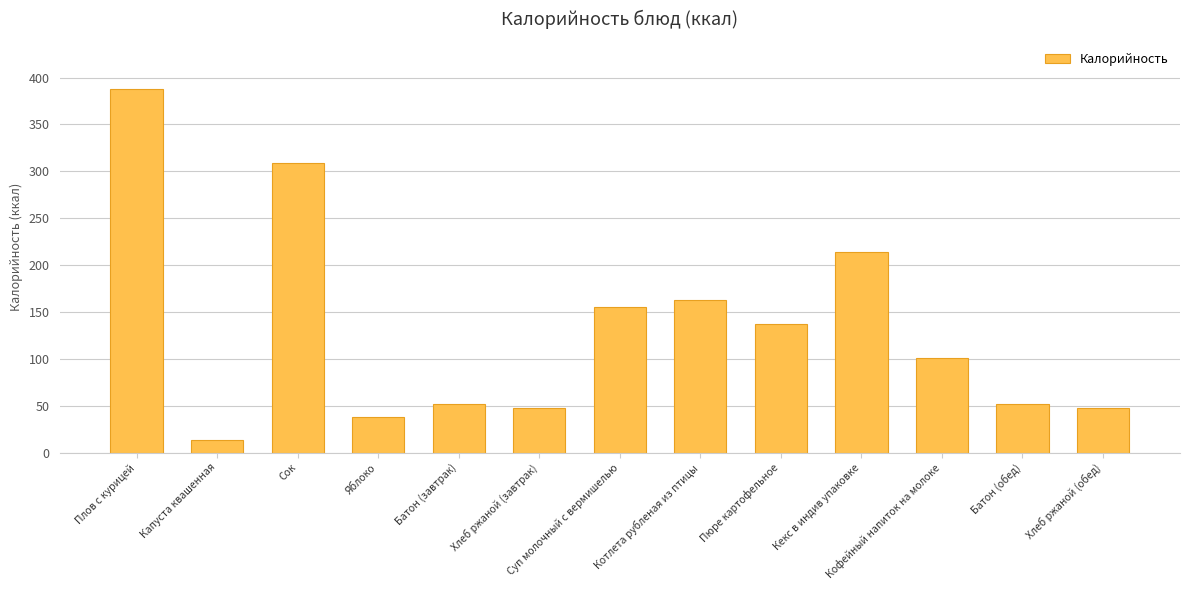

How many series are shown in this chart?

1